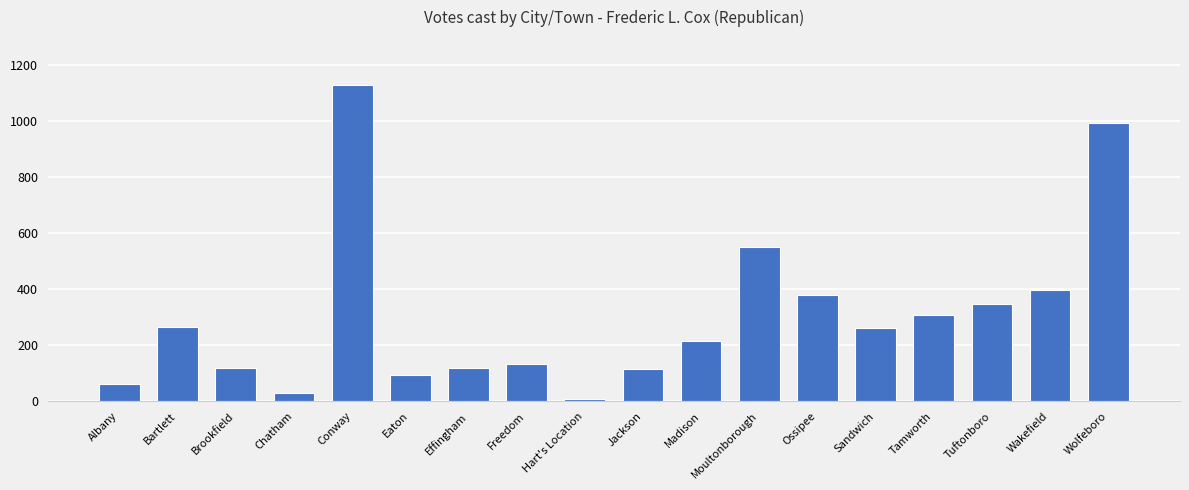

Read the value at Tamworth, to the nearest 50.

300